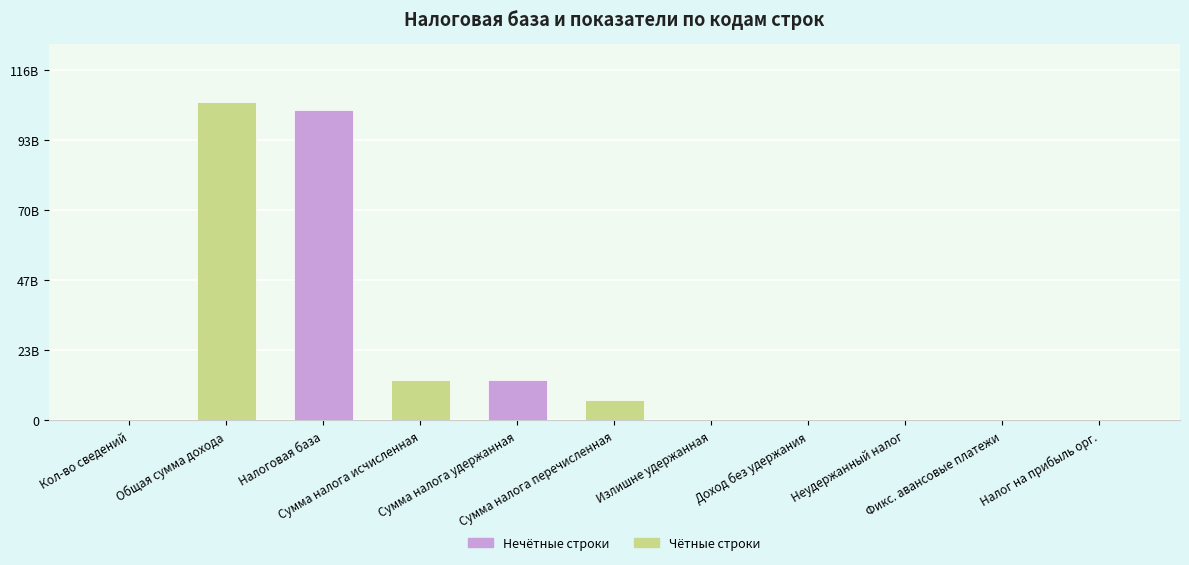

At which label is the value closest to 52898611207?

Сумма налога исчисленная